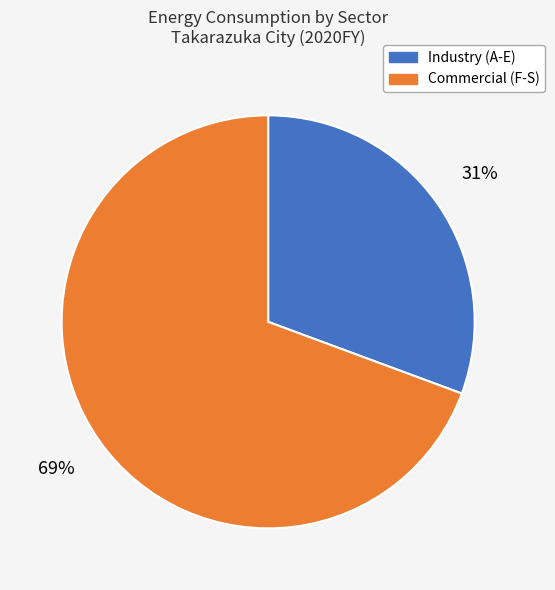

Rank the categories by value from highest to lowest.

Commercial (F-S), Industry (A-E)